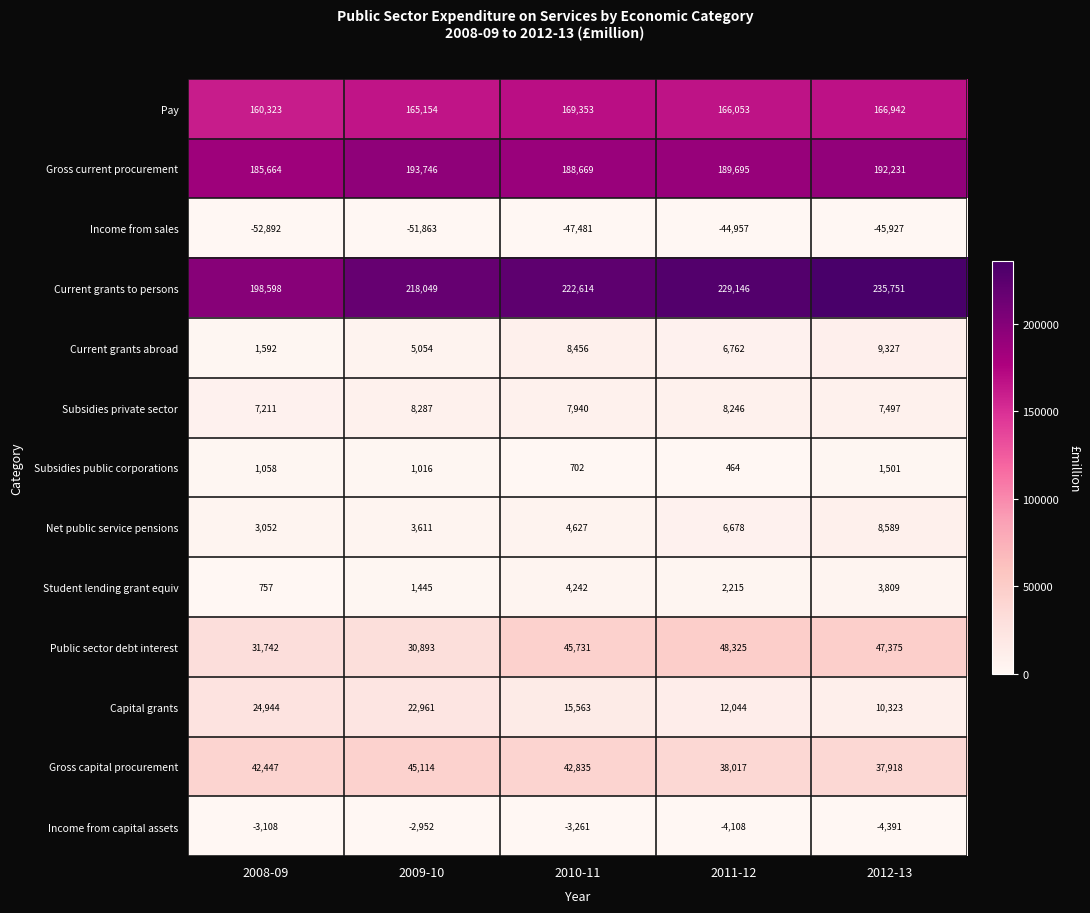

List the labels in order of Subsidies public corporations value, smallest first.

2011-12, 2010-11, 2009-10, 2008-09, 2012-13